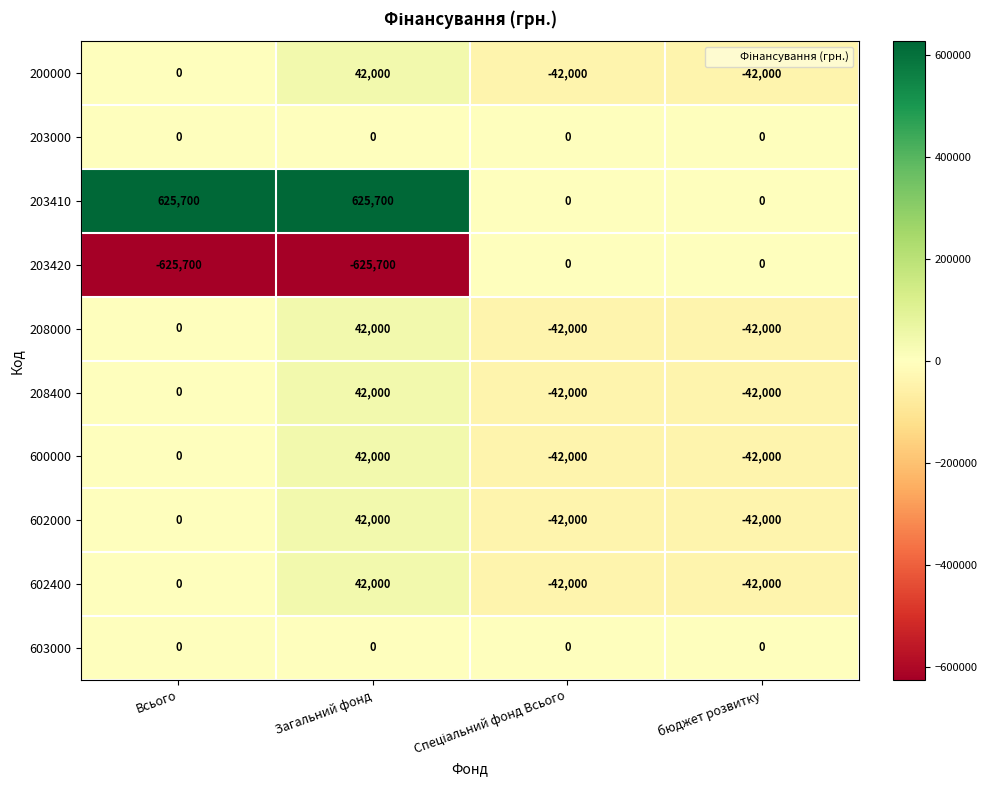

The 203410 series shows 625700 at Всього. True or false?

True